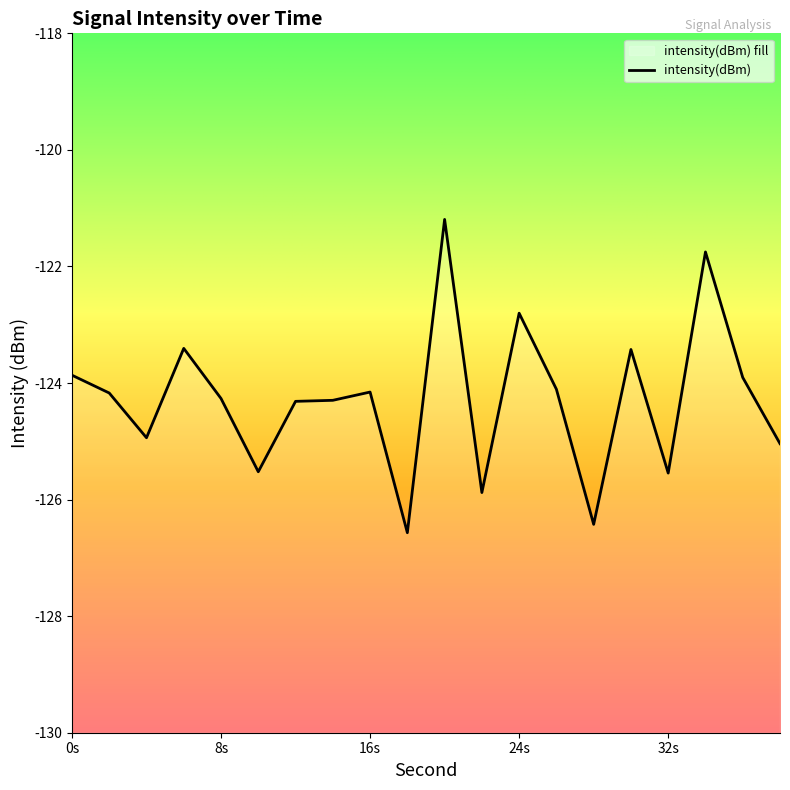

The value at 34 is -121.8. True or false?

True